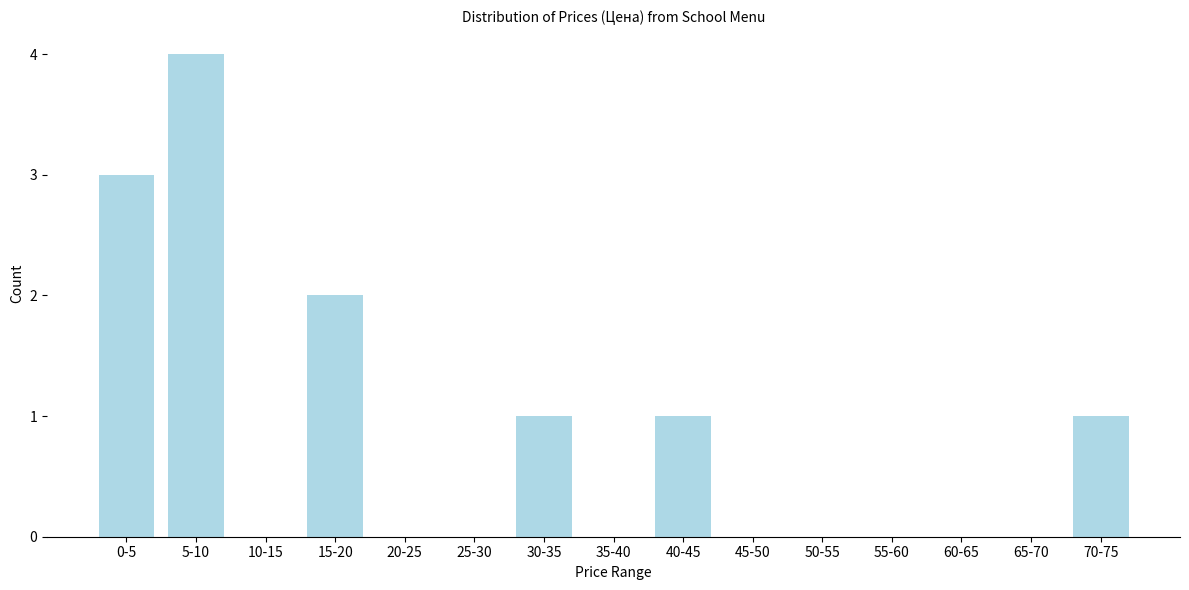

Reading left to right, list all the values displayed in this chart.

0-5=3	5-10=4	10-15=0	15-20=2	20-25=0	25-30=0	30-35=1	35-40=0	40-45=1	45-50=0	50-55=0	55-60=0	60-65=0	65-70=0	70-75=1